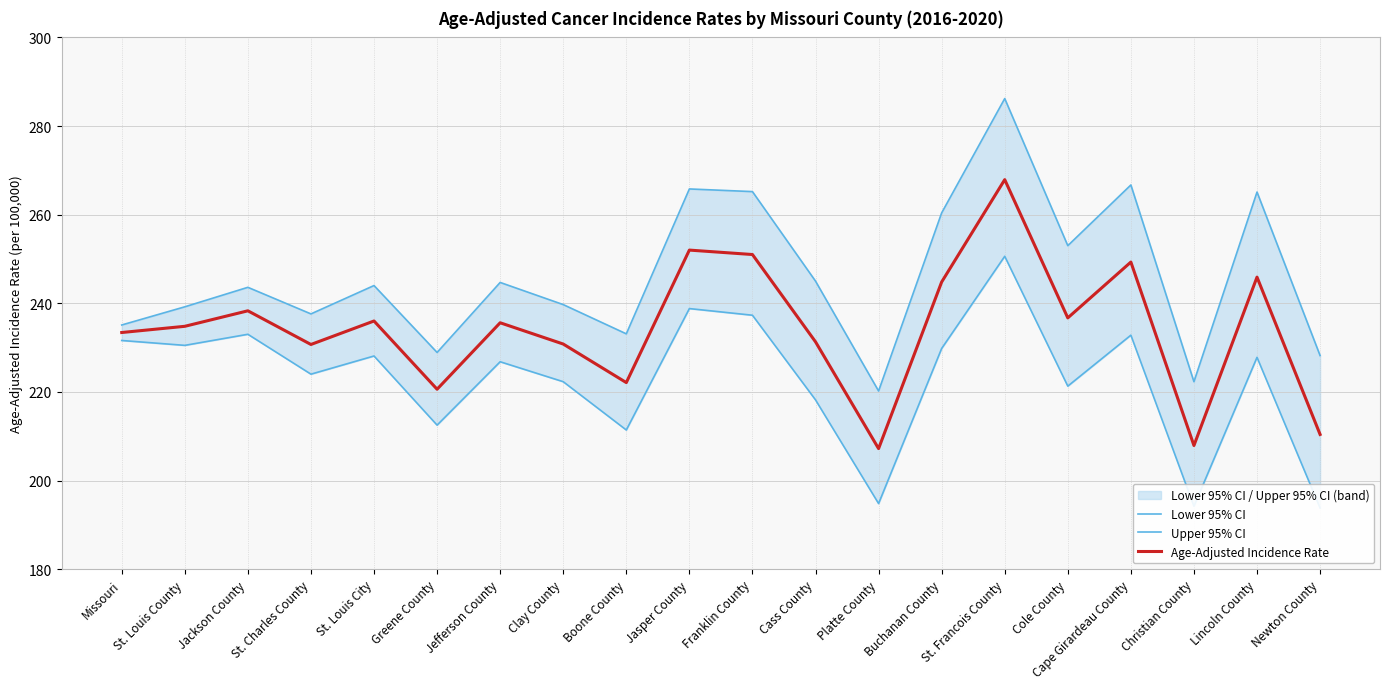

In Lower 95% CI, how many points are lower than both neighbors (excluding endpoints)?

7